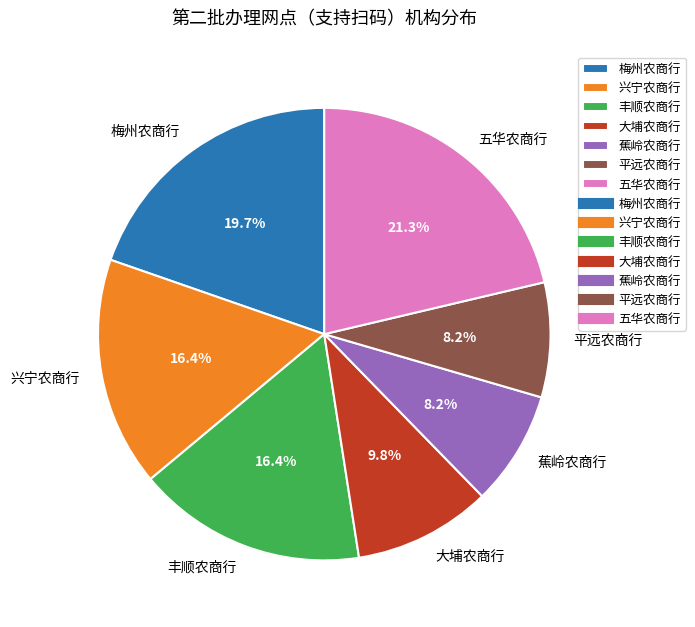

The 蕉岭农商行 slice represents 1% of the pie. True or false?

False